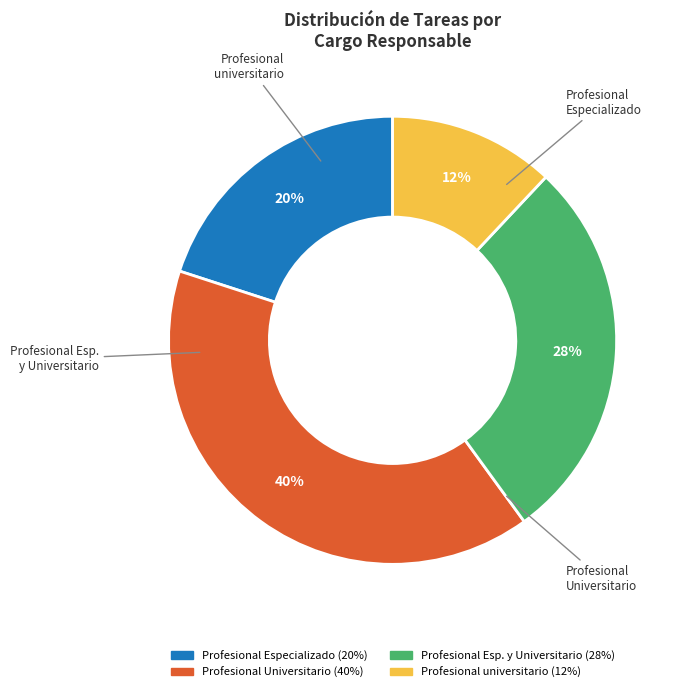

To the nearest percent, what is the difference between the largest and smallest slice percentages?

28%